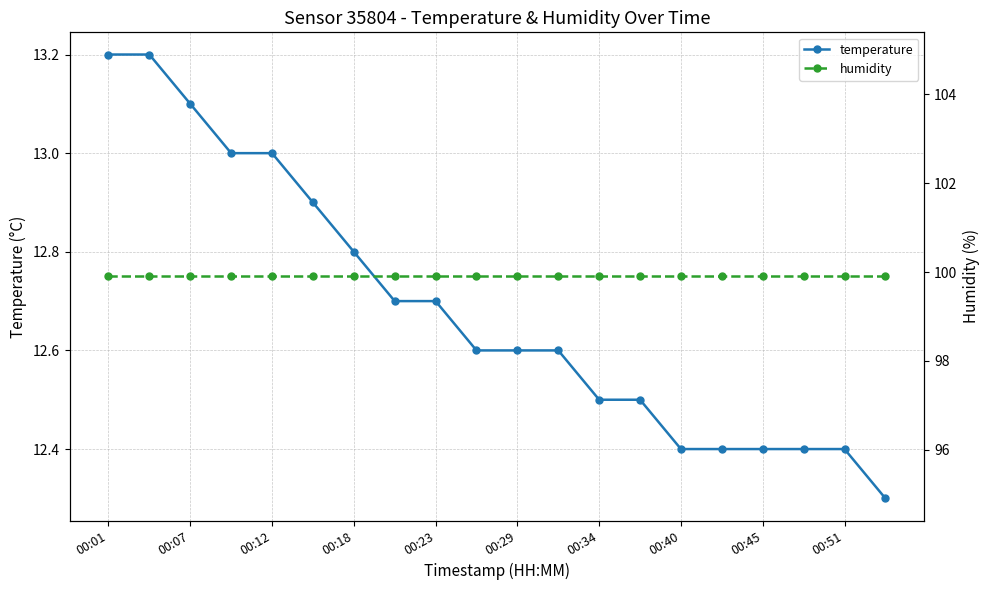

What is the average value of the temperature series?

12.7